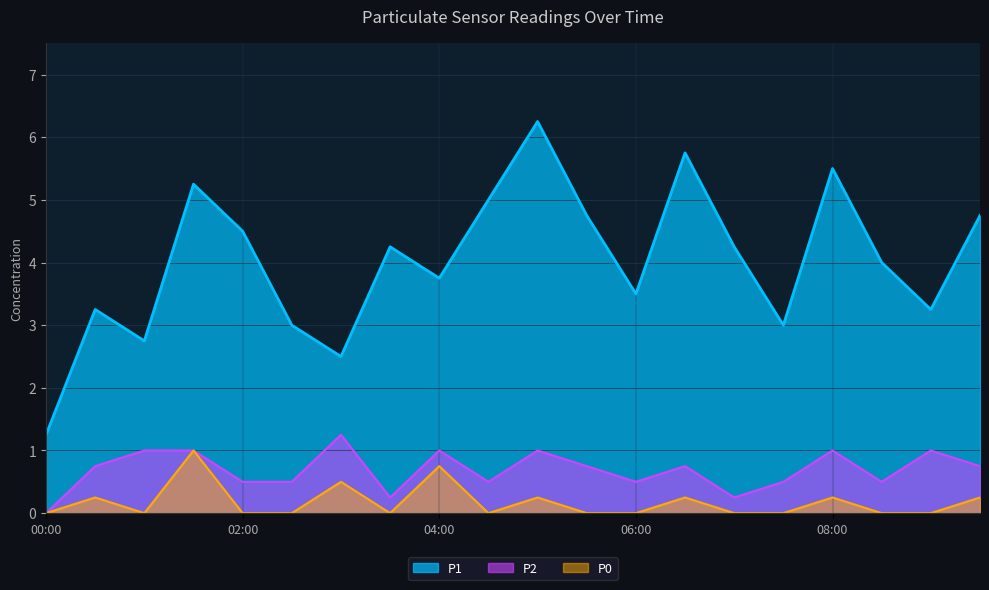

What value does the P2 series have at 06:00?

0.5